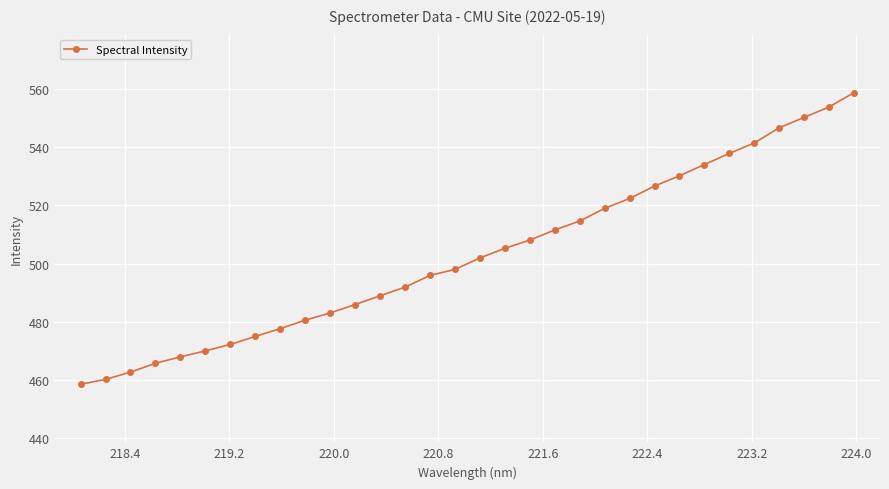

What is the minimum value shown in the chart?

458.5